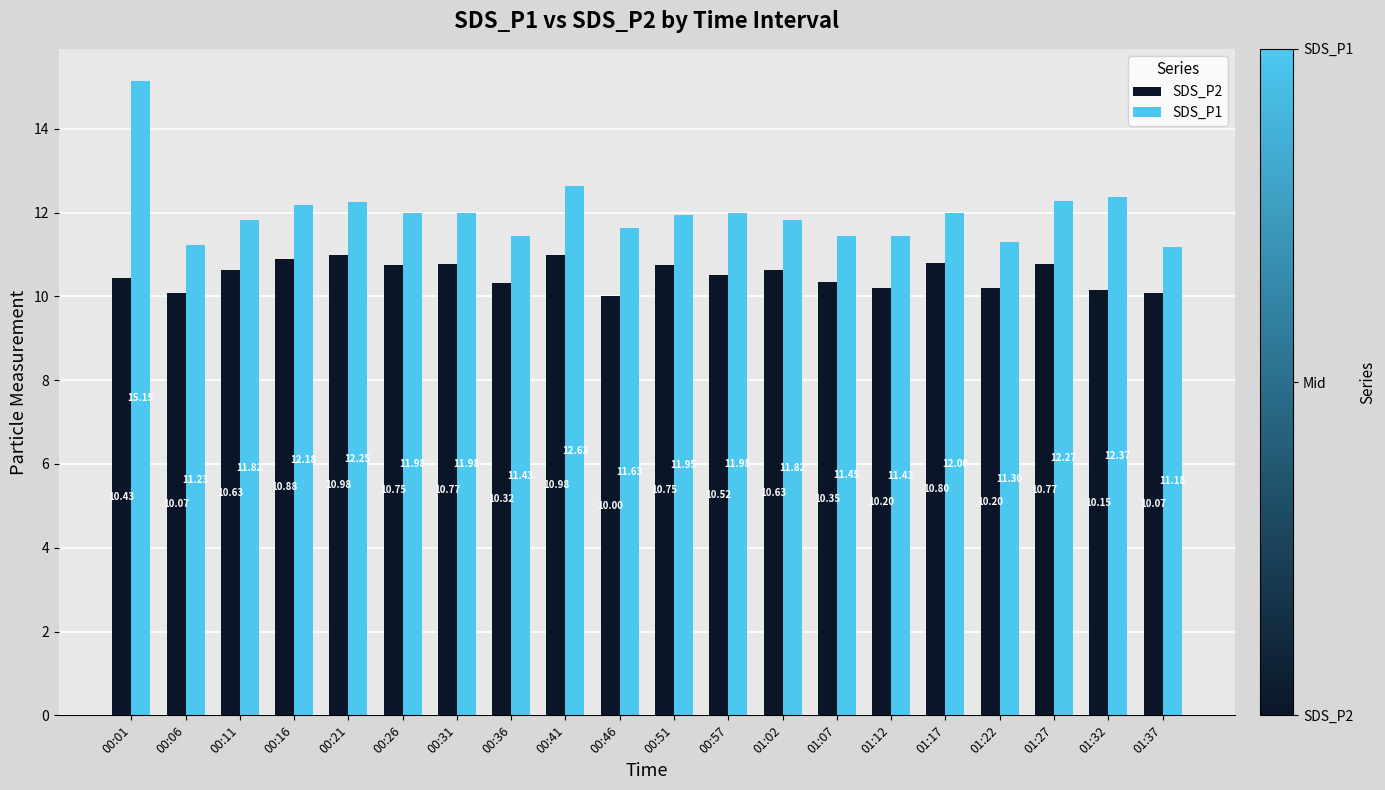

What is the sum of the SDS_P1 values at 00:51 and 00:26?

23.9